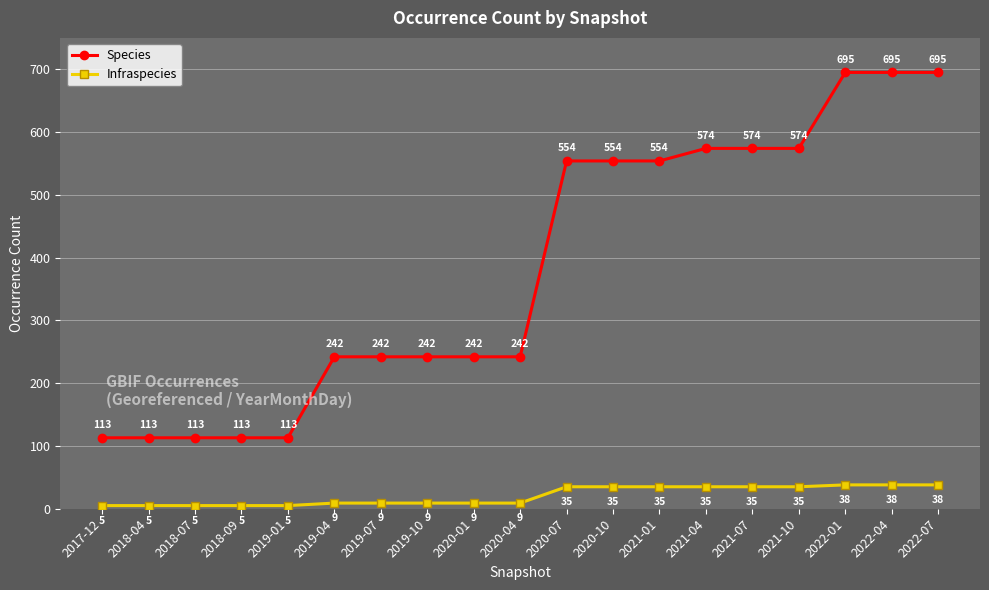

At how many categories does at least one series exceed 419?

9